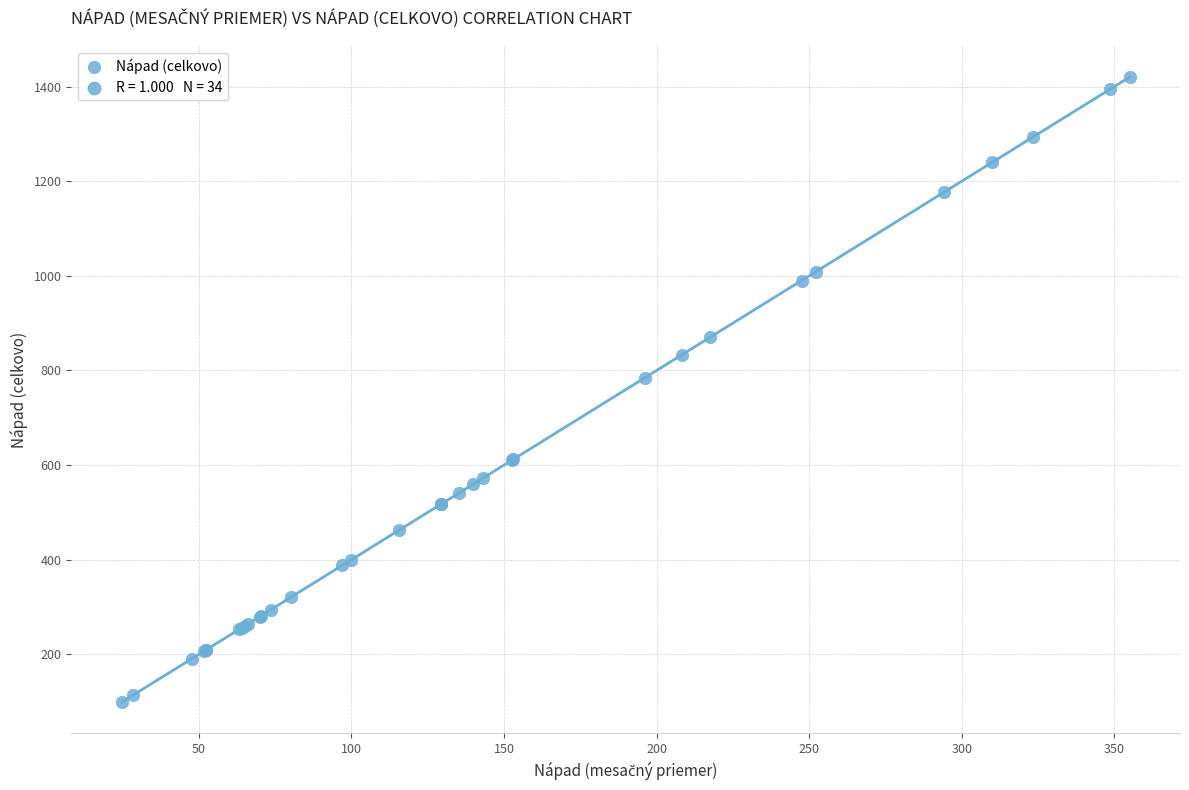

What Y value in the scatter plot is closest to 759?

785